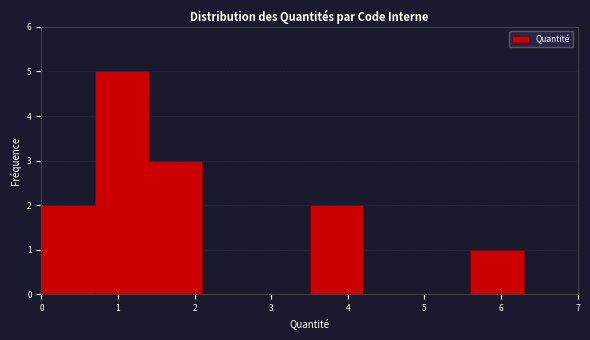

Reading left to right, transcribe this chart: for each bar, give the range it covers on the x-axis and its height. The values are not printed on the chart, so give them approximately, as read against the axis.

0.0 to 0.7: 2
0.7 to 1.4: 5
1.4 to 2.1: 3
2.1 to 2.8: 0
2.8 to 3.5: 0
3.5 to 4.2: 2
4.2 to 4.9: 0
4.9 to 5.6: 0
5.6 to 6.3: 1
6.3 to 7.0: 0